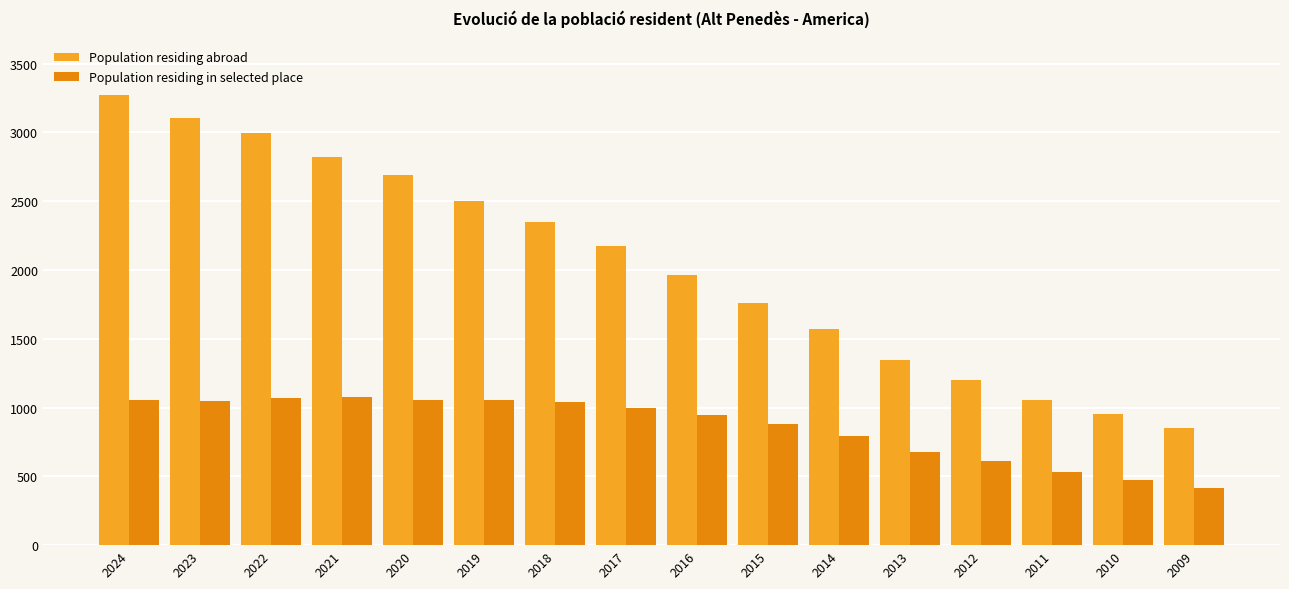

List the series in order of their peak value, lowest first.

Population residing in selected place, Population residing abroad